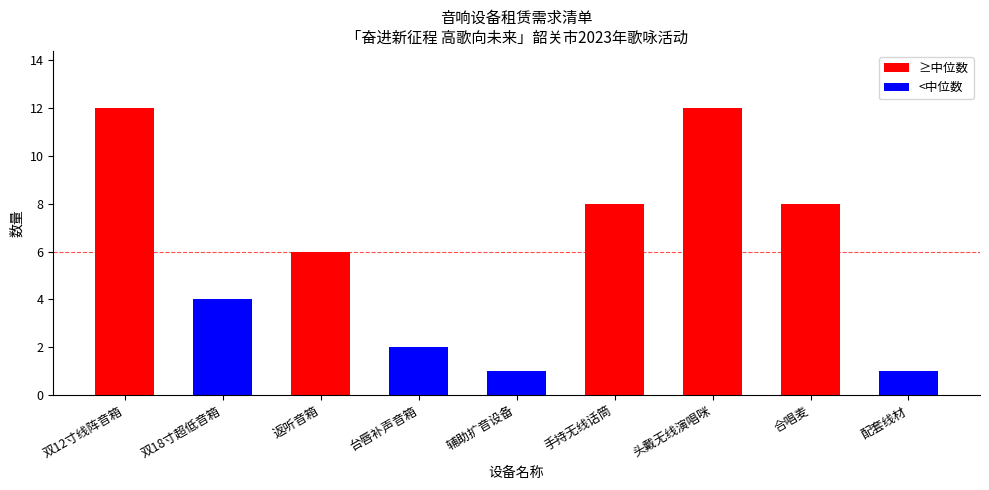

The value at 台唇补声音箱 is 2. True or false?

True